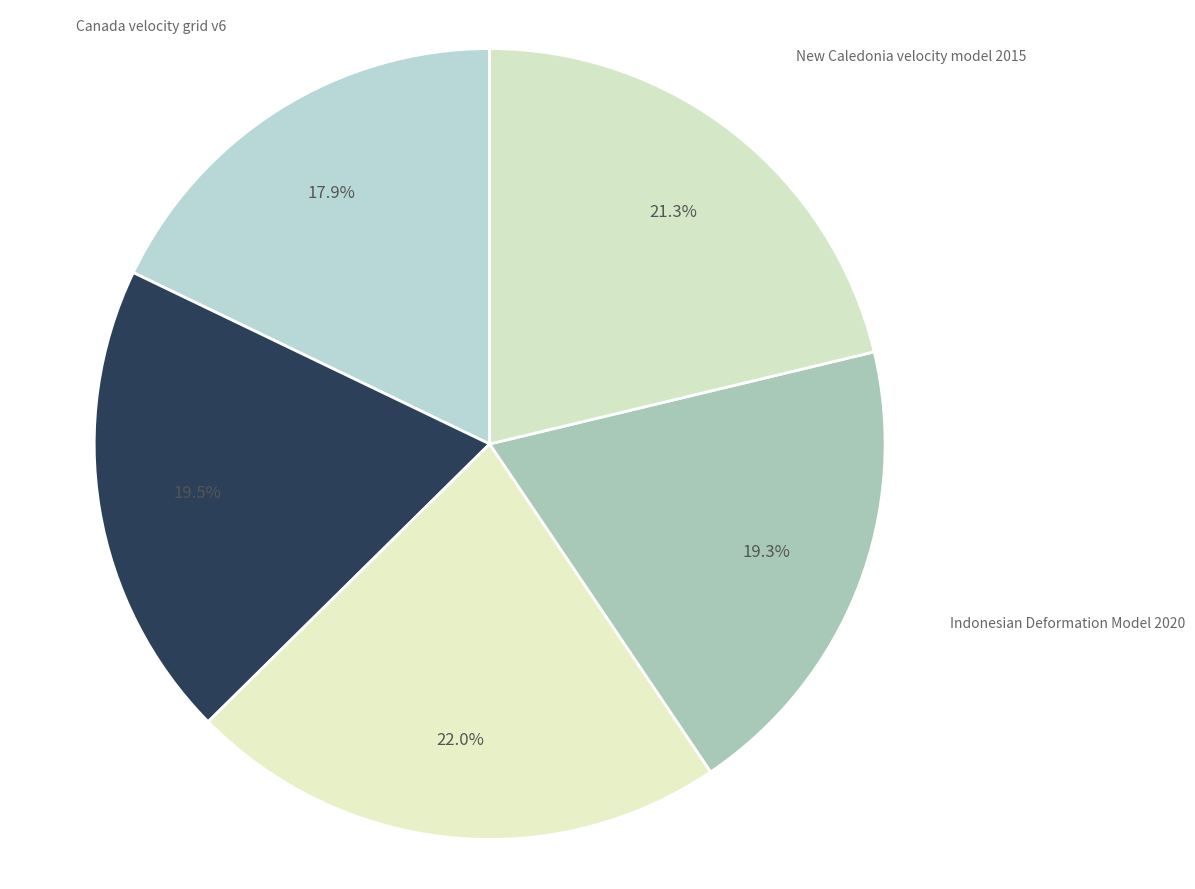

Is it true that Canada velocity grid v6 is 12% of the pie?

False